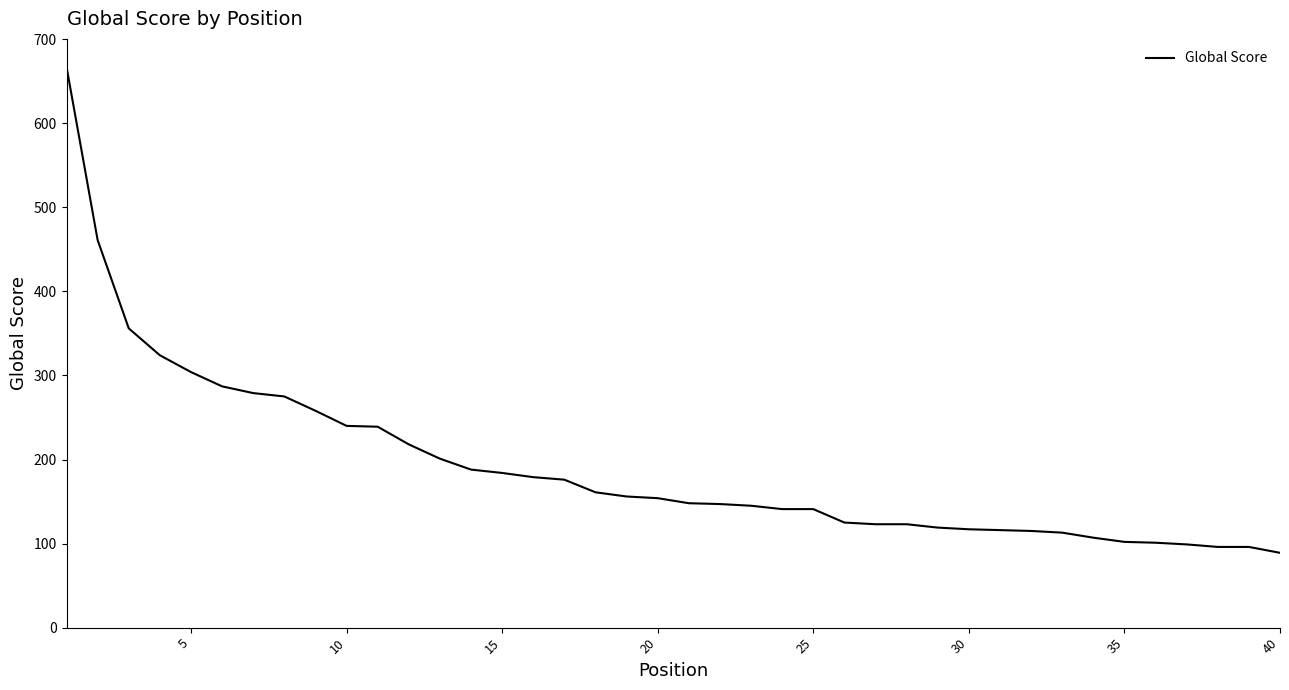

What is the maximum value shown in the chart?

667